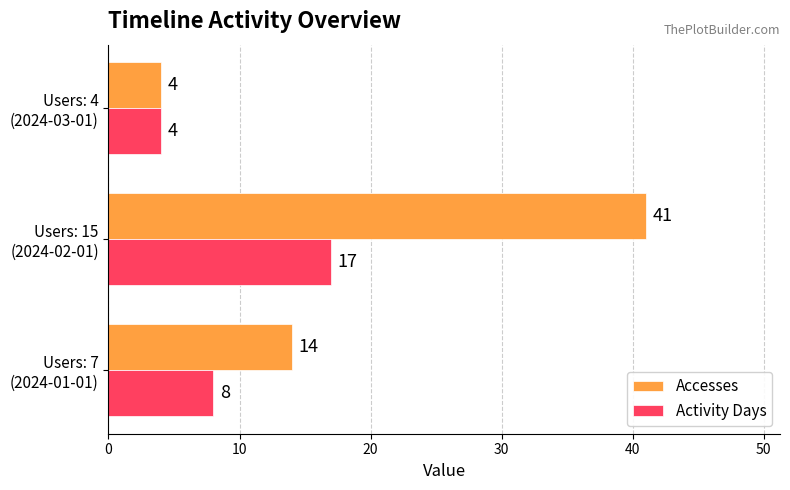

Which series has the largest range (max minus min)?

Accesses